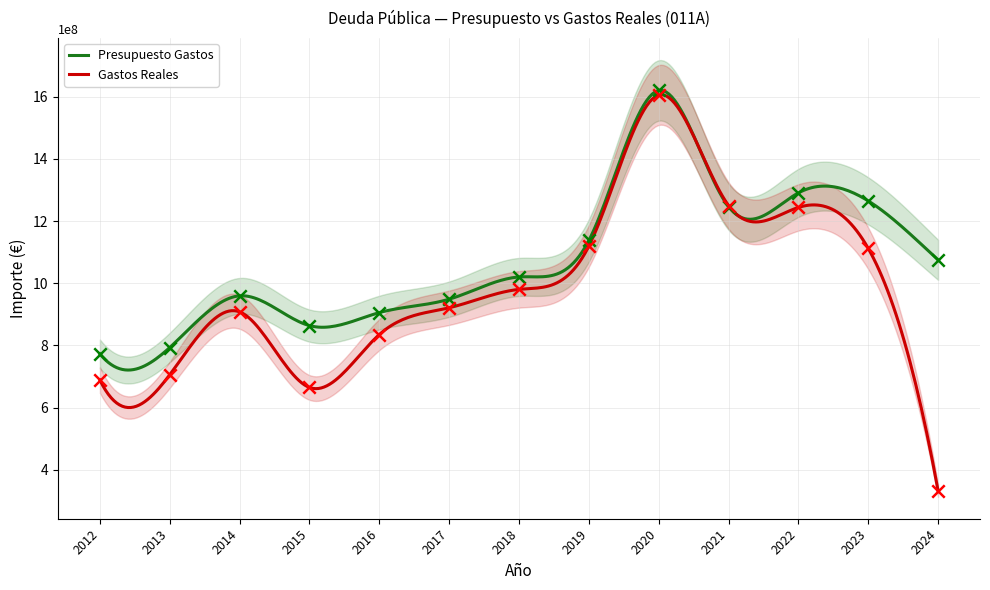

At how many categories does at least one series exceed 1580641975?

1